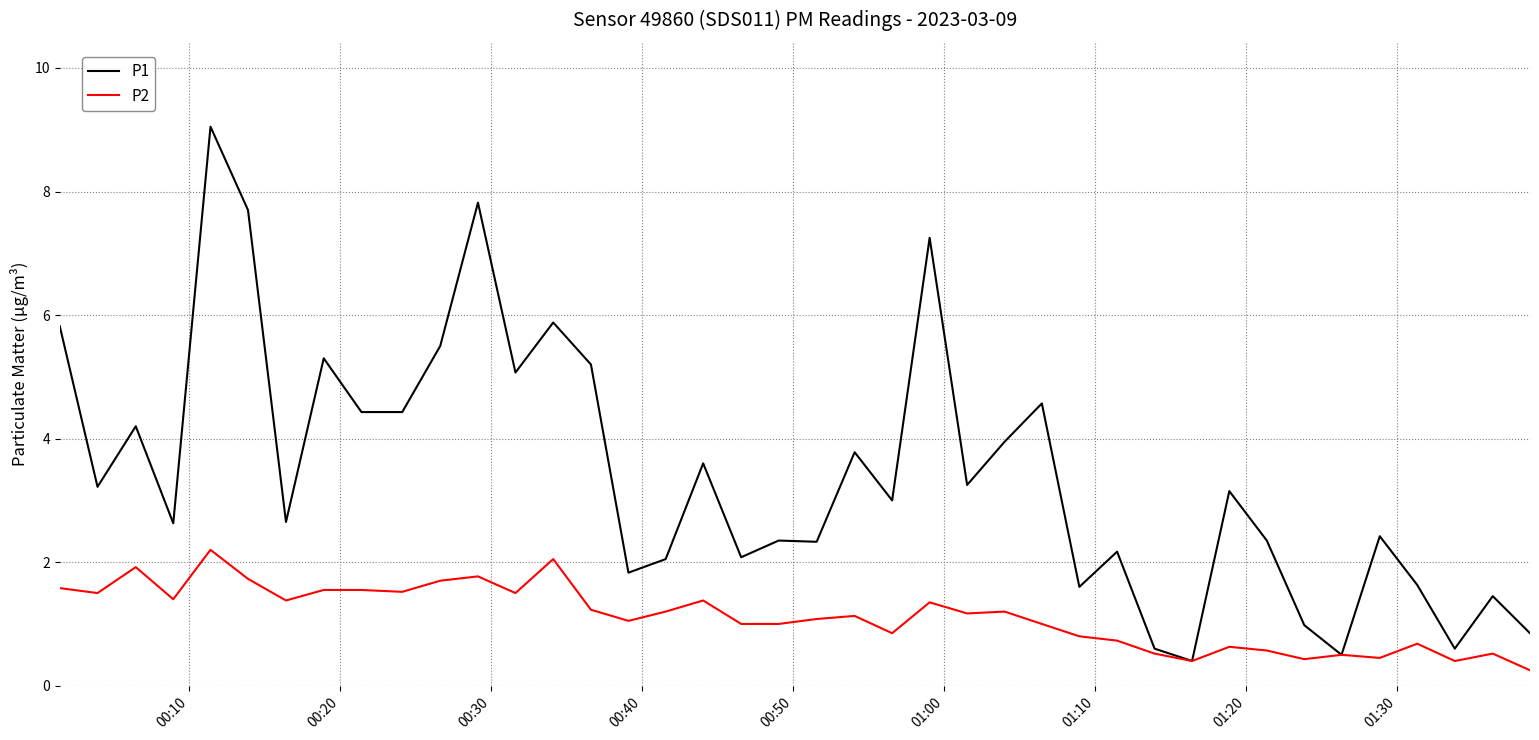

Which series has the widest spread of values?

P1